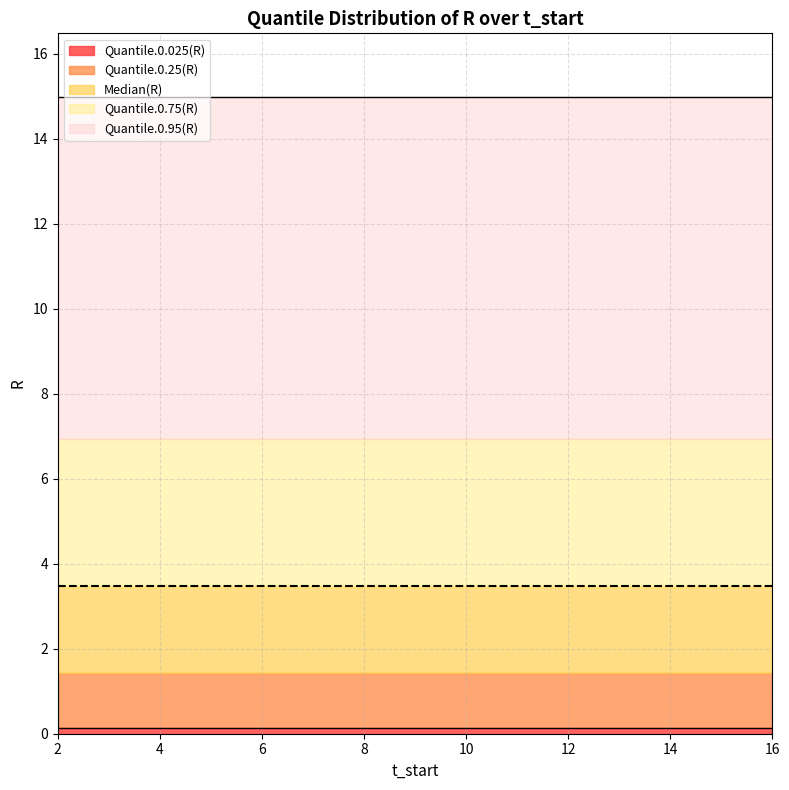

What is the approximate value of Median(R) at 16?

3.5